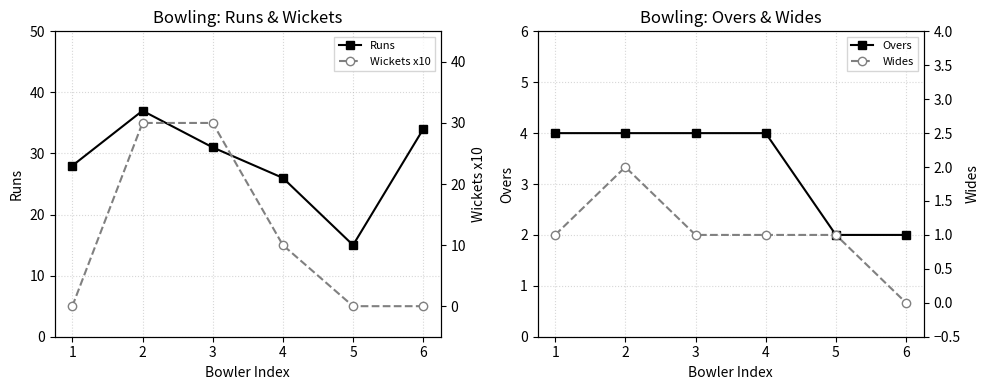

In Runs, how many points are higher than both neighbors (excluding endpoints)?

1